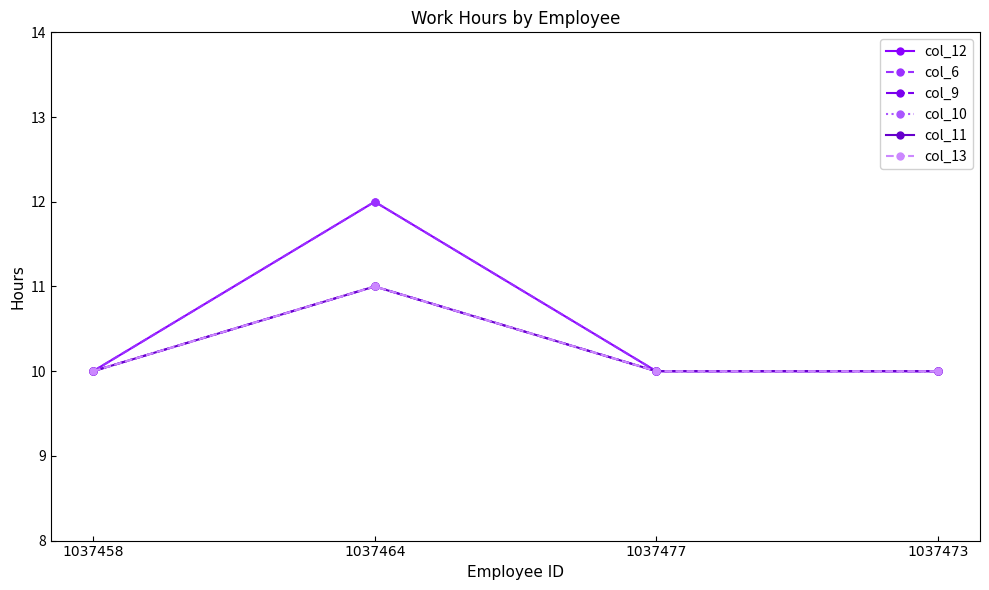

At which category does the chart reach its minimum across all series?

1037458